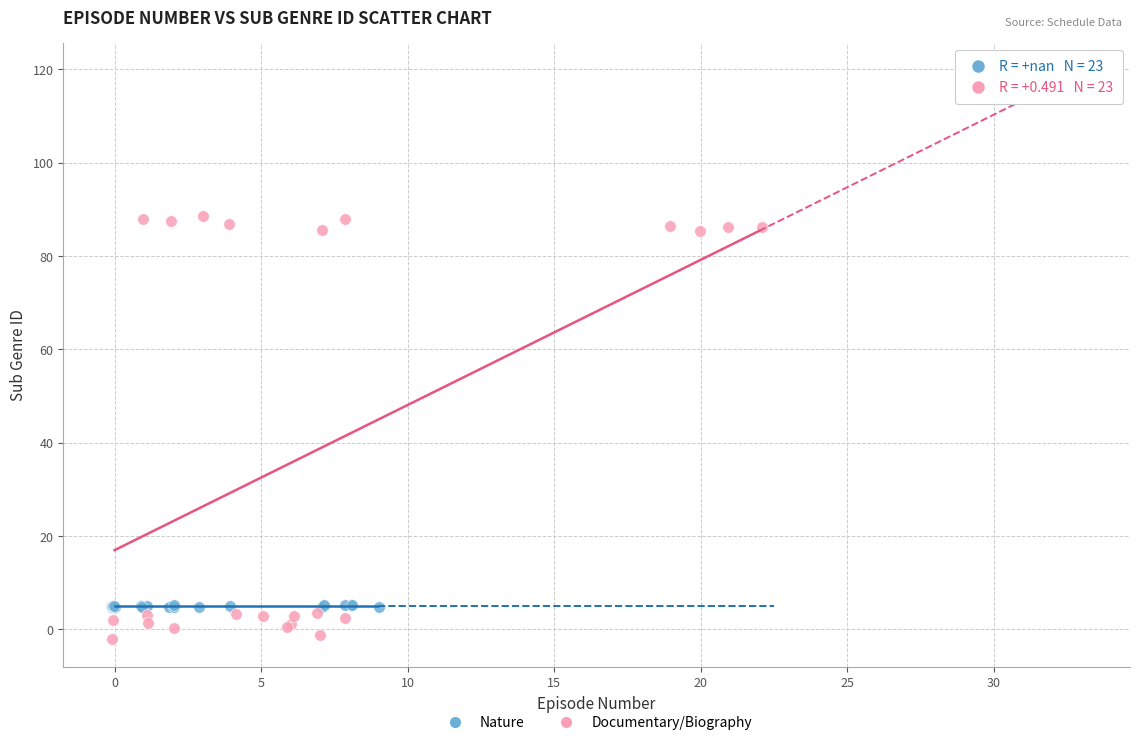

Which series contains the lowest Y value?

Documentary/Biography